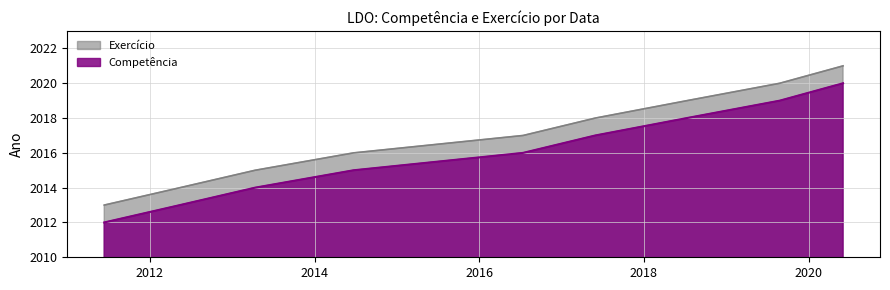

Which label corresponds to the largest value in the chart?

02-06-2020